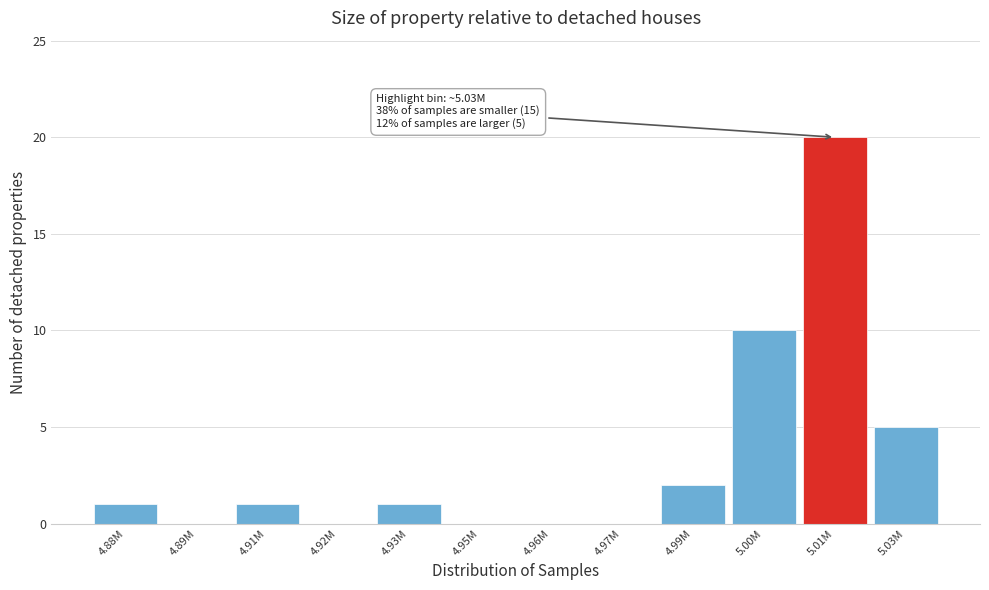

Reading left to right, what are all the values shown in this chart?

4.88M=1	4.89M=0	4.91M=1	4.92M=0	4.93M=1	4.95M=0	4.96M=0	4.97M=0	4.99M=2	5.00M=10	5.01M=20	5.03M=5